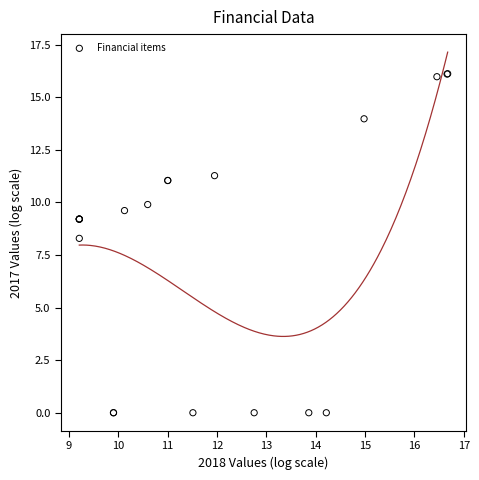

What Y value in the scatter plot is closest to 8?

8.3